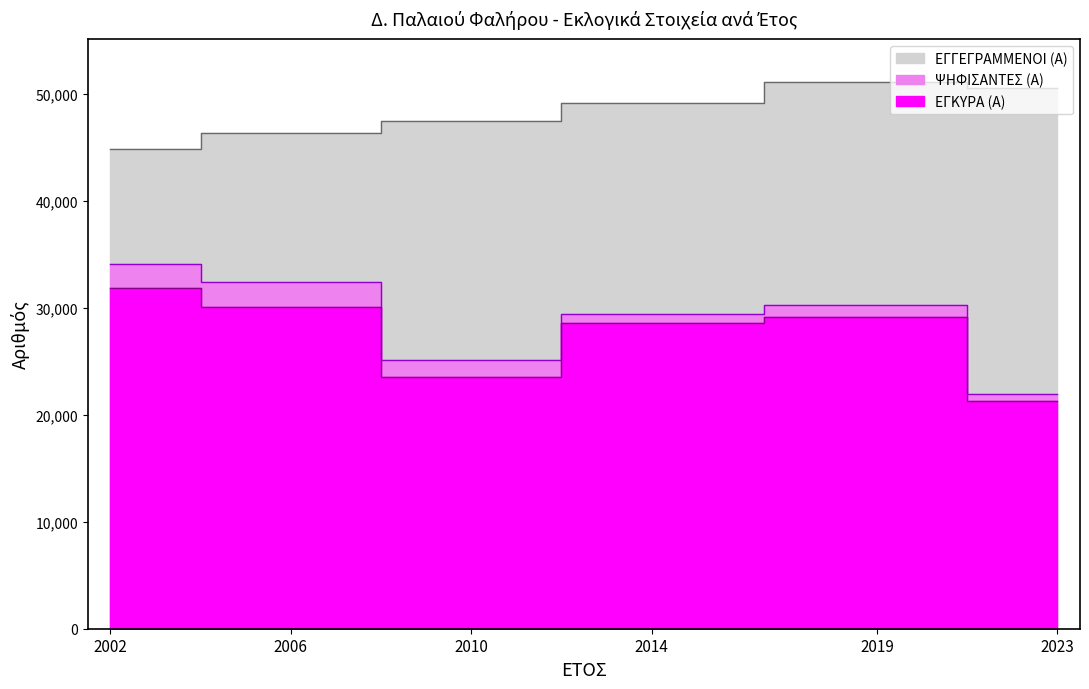

How many lines are shown in the chart?

3